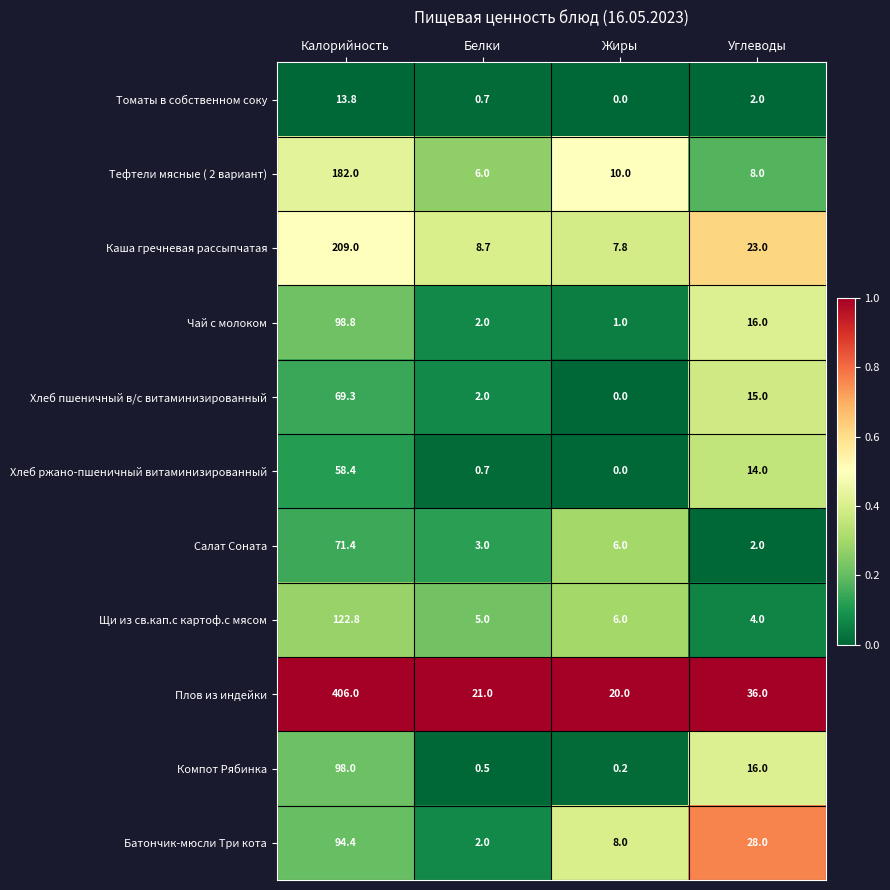

At which label does Щи из св.кап.с картоф.с мясом first exceed 6?

Калорийность